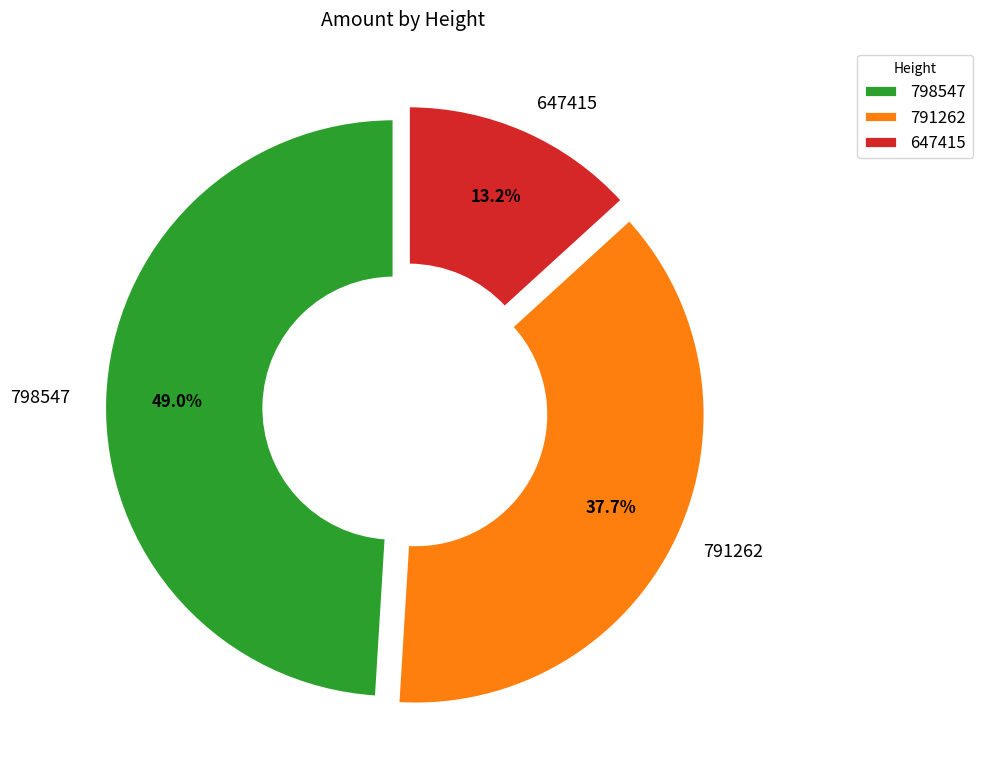

To the nearest percent, what is the average slice percentage?

33%